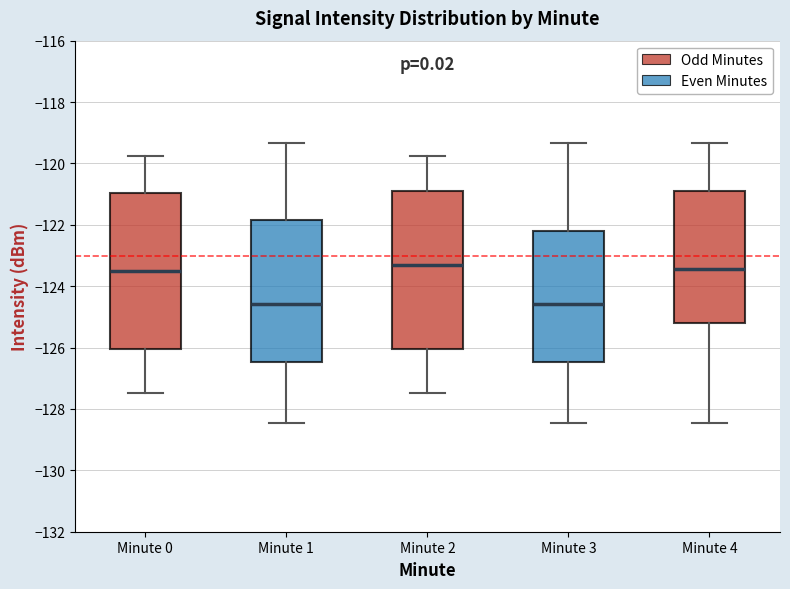

Reading left to right, read every box against the y-axis: the position of its median line, the range the box covers, and the ends of its whiskers. The values are not printed on the chart, so give them approximately, as read against the axis.

Minute 0: median -123.6, box -126.0 to -121.0, whiskers -127.4 to -119.8
Minute 1: median -124.6, box -126.4 to -121.8, whiskers -128.4 to -119.4
Minute 2: median -123.4, box -126.0 to -121.0, whiskers -127.4 to -119.8
Minute 3: median -124.6, box -126.4 to -122.2, whiskers -128.4 to -119.4
Minute 4: median -123.4, box -125.2 to -121.0, whiskers -128.4 to -119.4